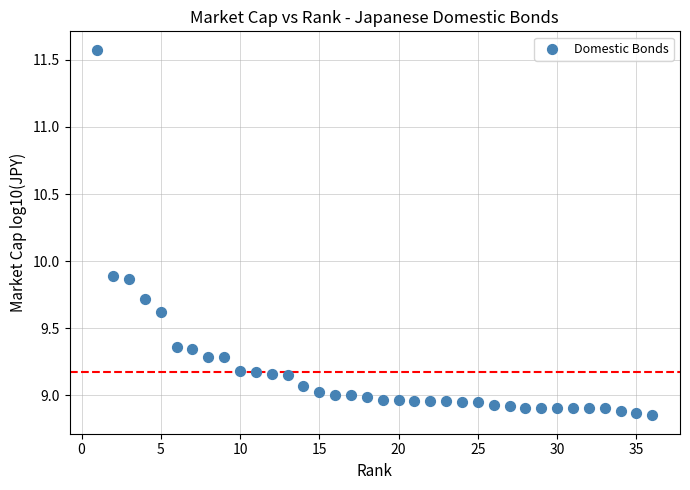

What is the range of Y values (max minus min)?

2.7